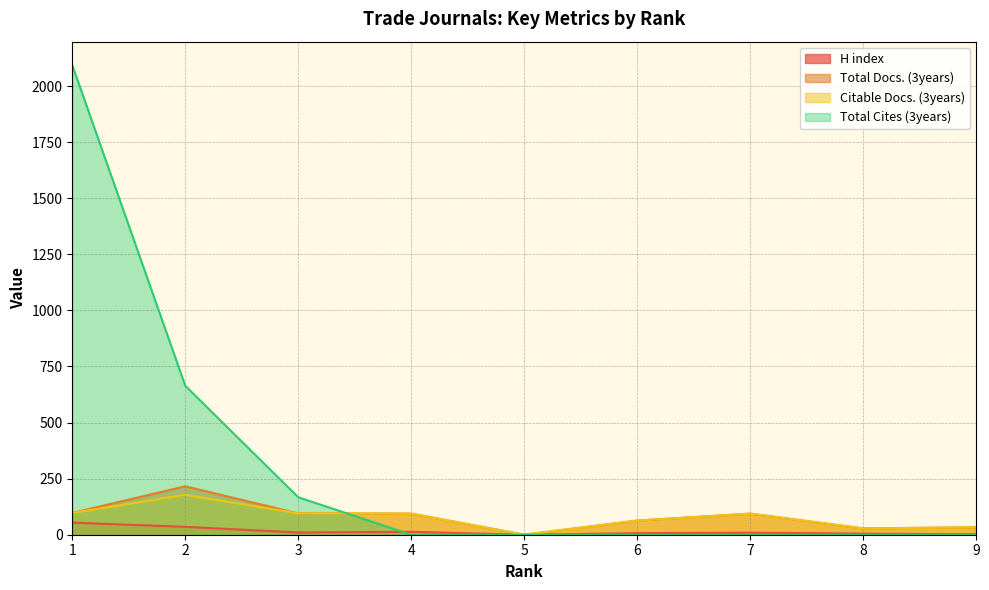

Between 1 and 9, which is larger?

1